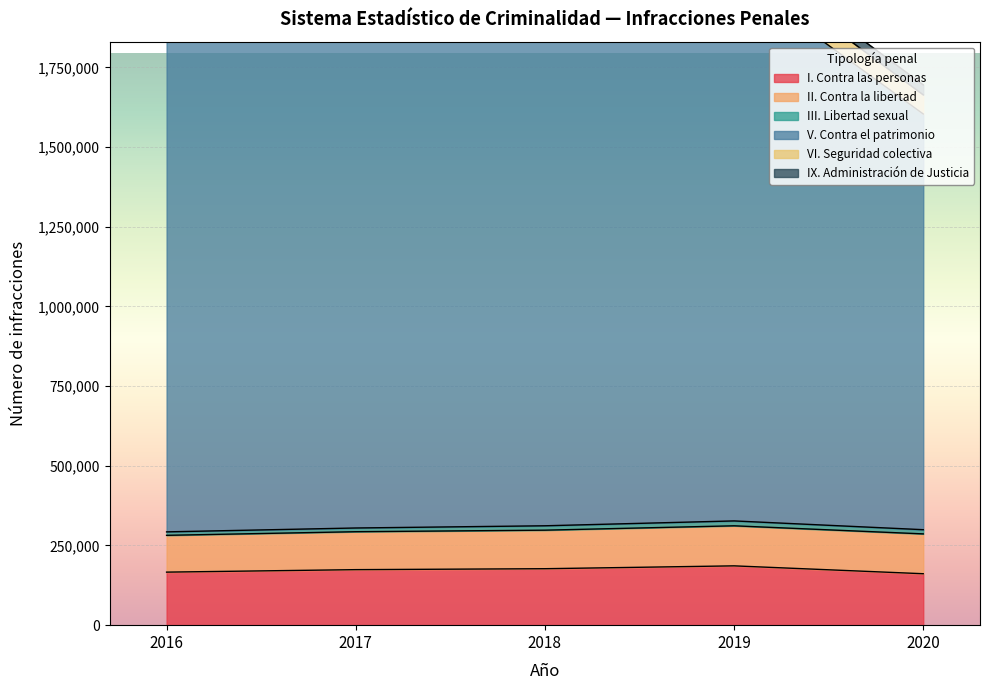

Reading right to left, extract all data points from this chart.

I. Contra las personas: 161406	186110	177165	174217	166431
II. Contra la libertad: 125010	125685	120919	119031	115493
III. Libertad sexual: 13174	15319	13782	11692	10844
V. Contra el patrimonio: 1304424	1707144	1664242	1593930	1572967
VI. Seguridad colectiva: 60162	68749	64126	59162	58350
IX. Administración de Justicia: 31140	32082	30290	29001	27647